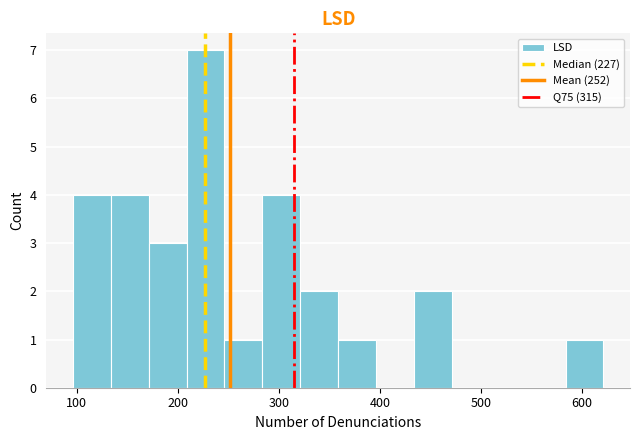

Around what value on the x-axis is the tallest bar? Give the approximate position of its centre, as read against the axis.

230